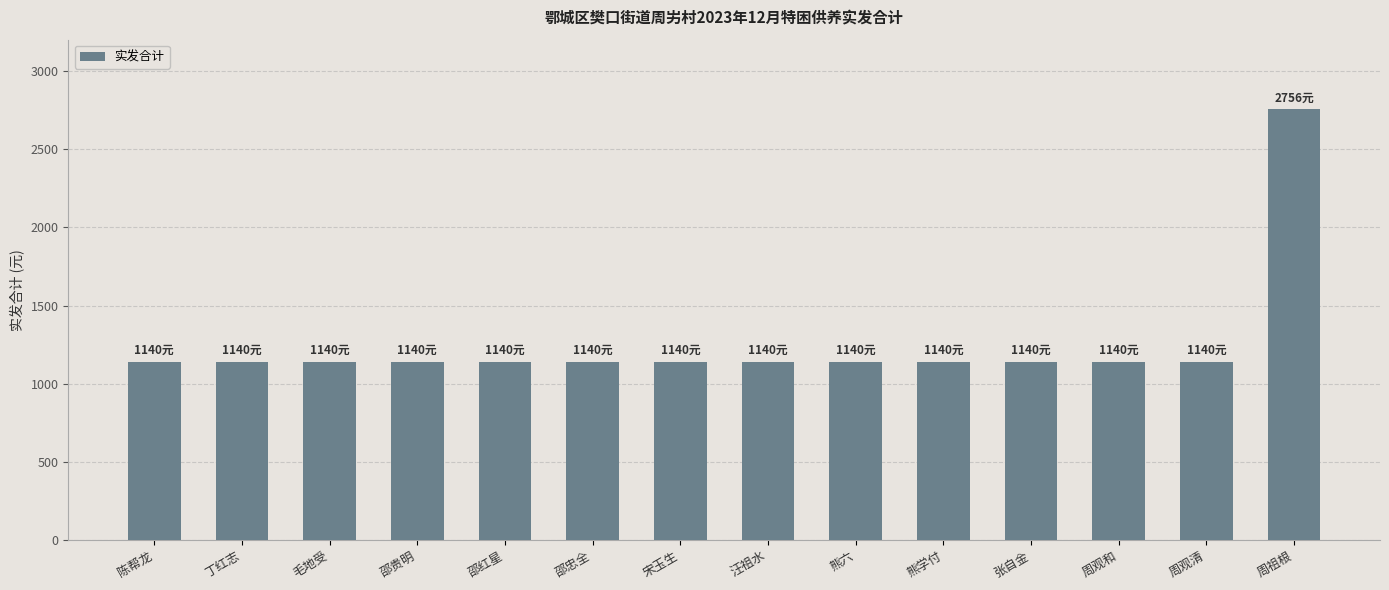

What is the greatest value displayed?

2756